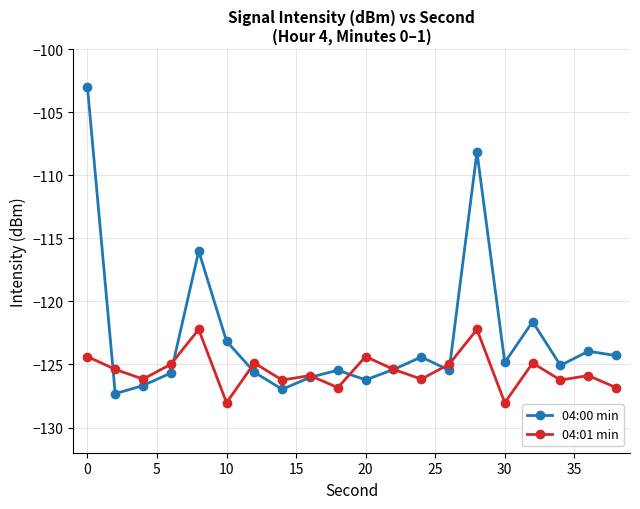

How many distinct data groups are displayed?

2